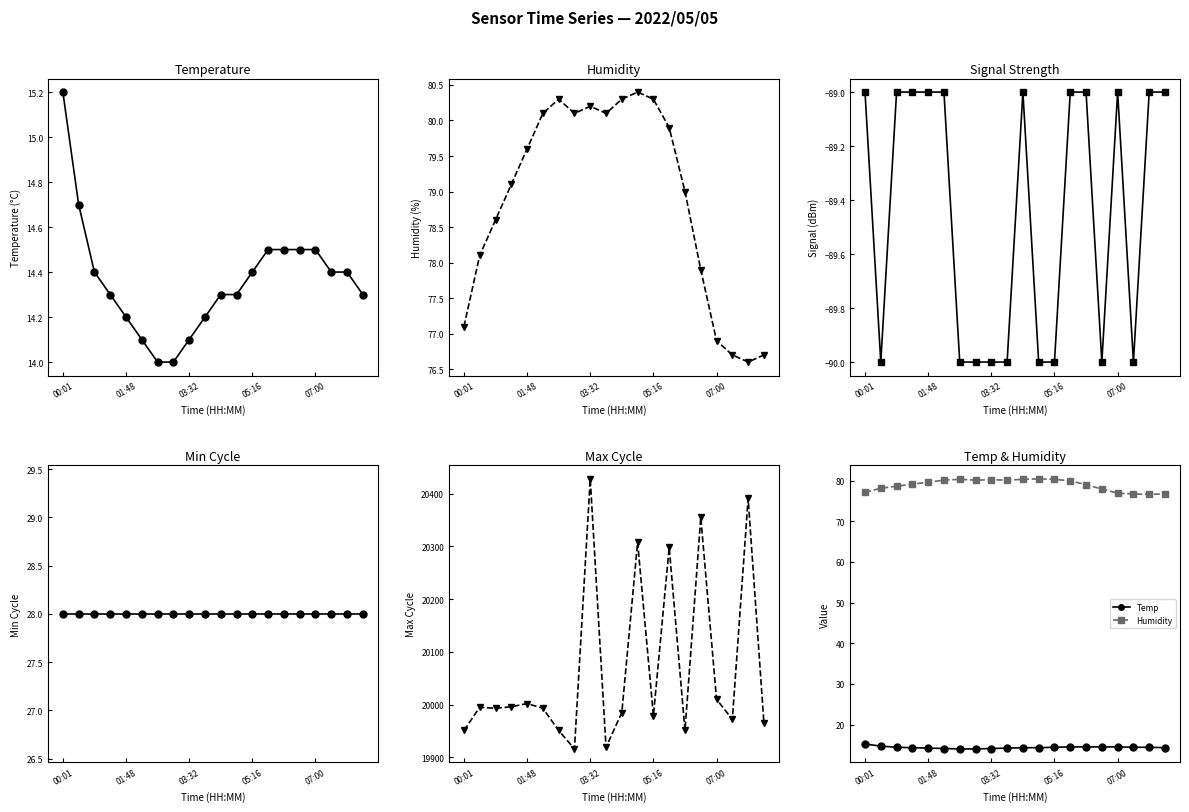

True or false: Humidity and Max_cycle intersect in this chart.

False